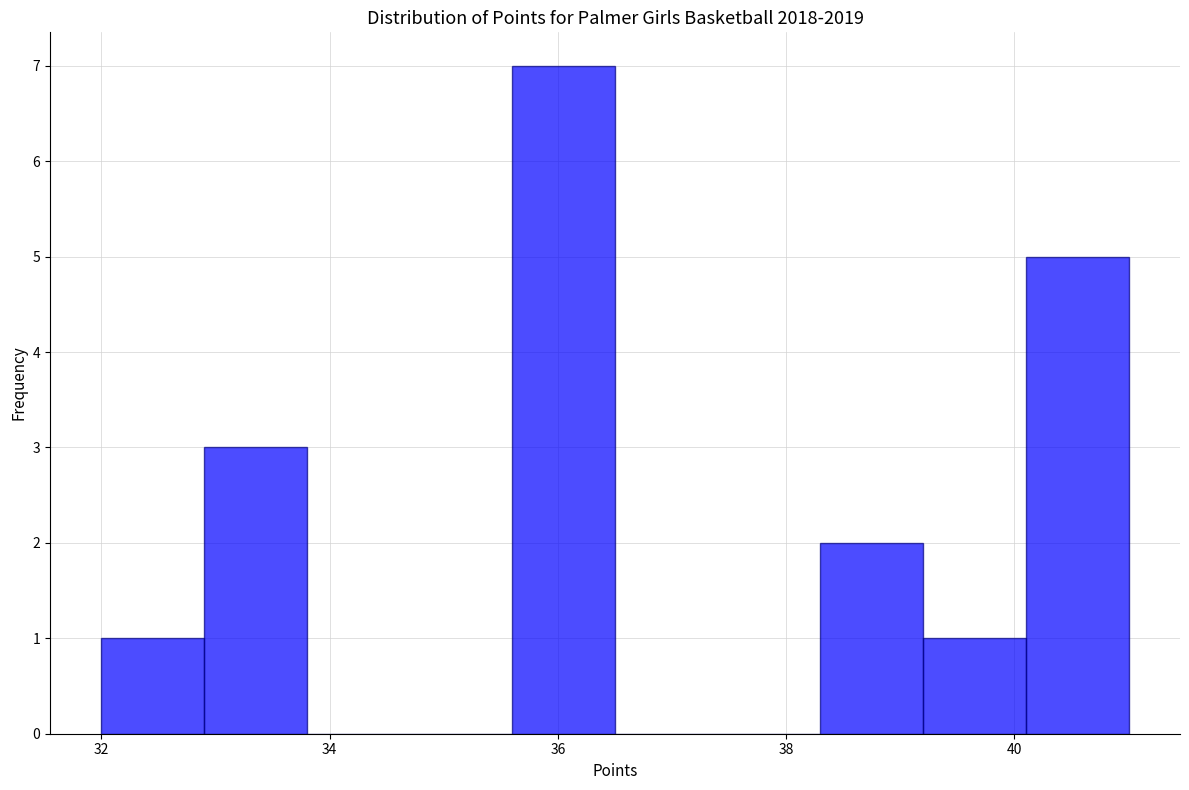

Reading left to right, list every bar in this chart as the range it spans on the x-axis followed by its height. Neither the bar edges nor the heights are printed on the chart, so give them approximately, as read against the axes.

32.0 to 32.9: 1
32.9 to 33.8: 3
33.8 to 34.7: 0
34.7 to 35.6: 0
35.6 to 36.5: 7
36.5 to 37.4: 0
37.4 to 38.3: 0
38.3 to 39.2: 2
39.2 to 40.1: 1
40.1 to 41.0: 5